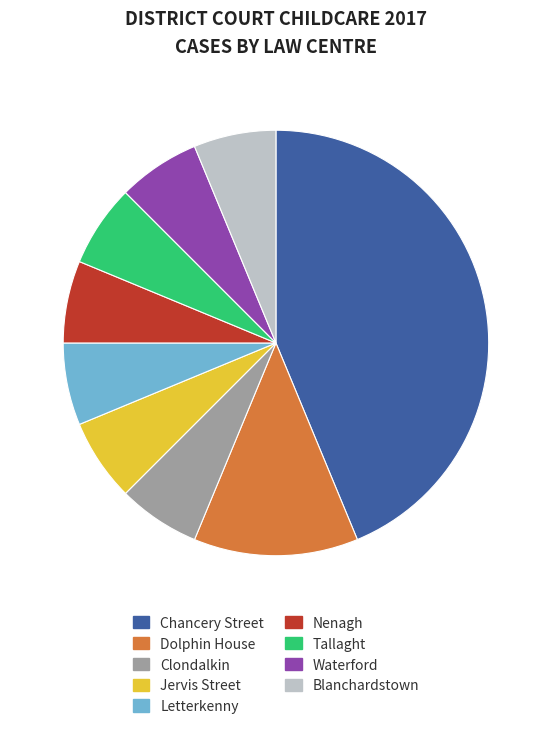

Count the number of slices in the pie.

9